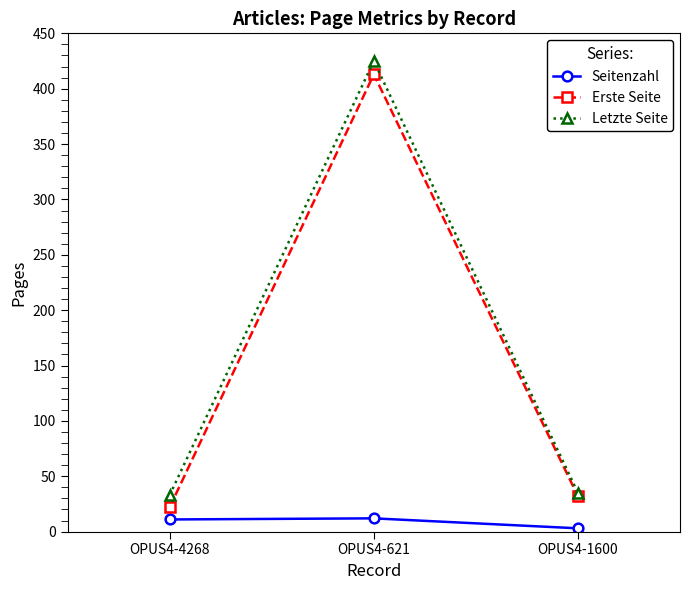

What is the smallest value displayed?

3